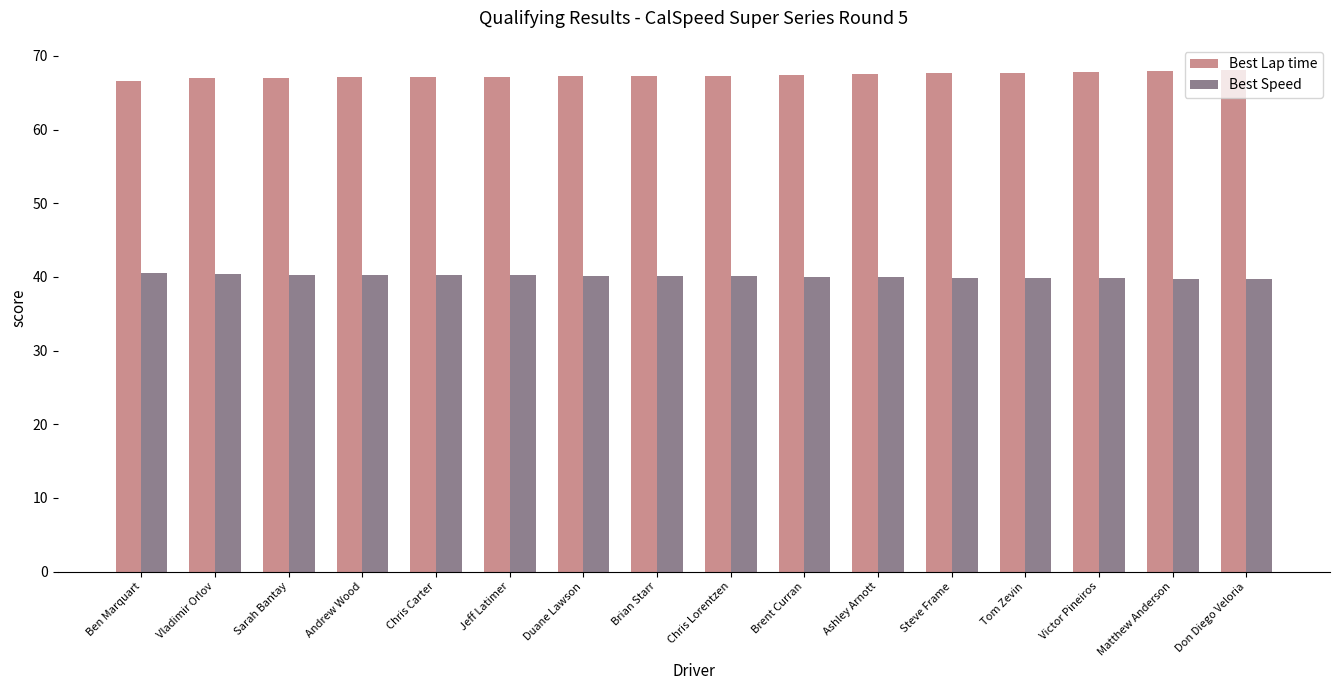

What is the label of the 9th bar from the right?

Brian Starr